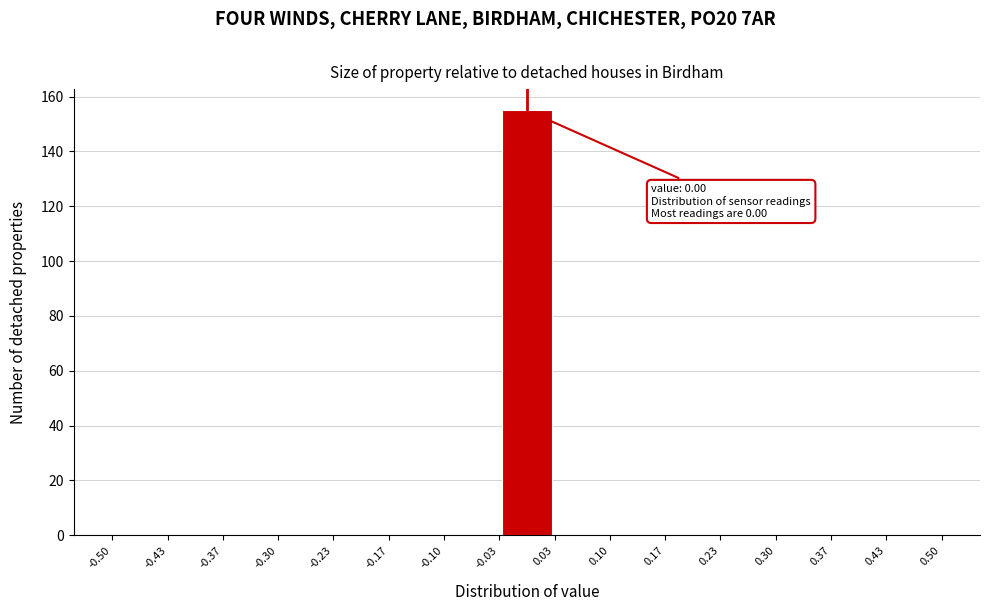

Over which range of the x-axis is the bar tallest?

-0.03 to 0.03